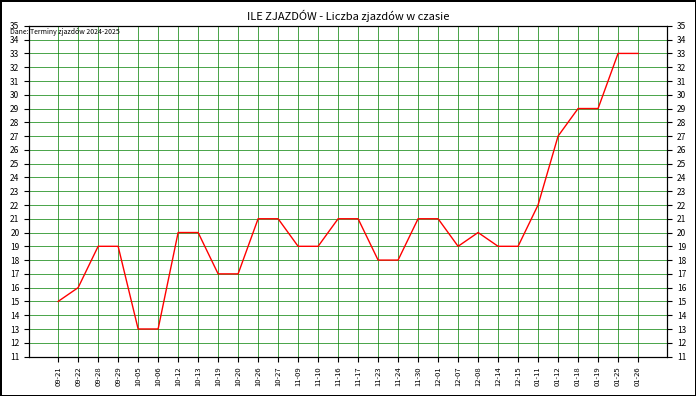

Which has a higher value, 10-26 or 09-29?

10-26